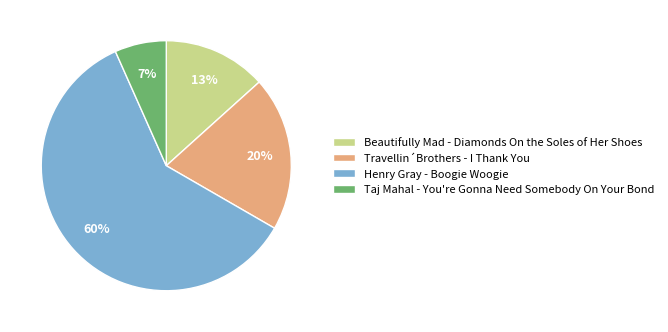

To the nearest percent, what percentage of the pie is Travellin´Brothers - I Thank You?

20%